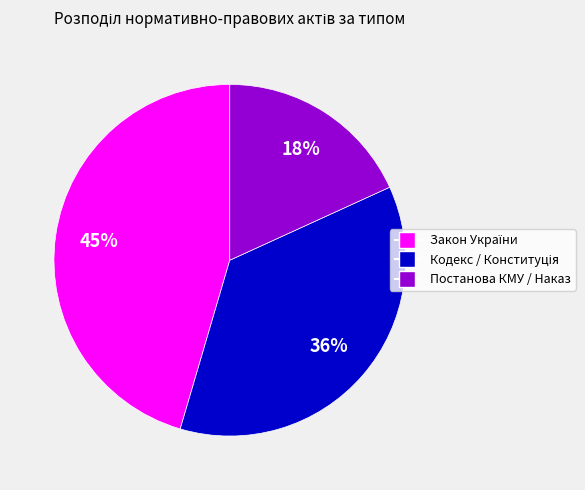

To the nearest percent, what portion does Постанова КМУ / Наказ represent?

18%